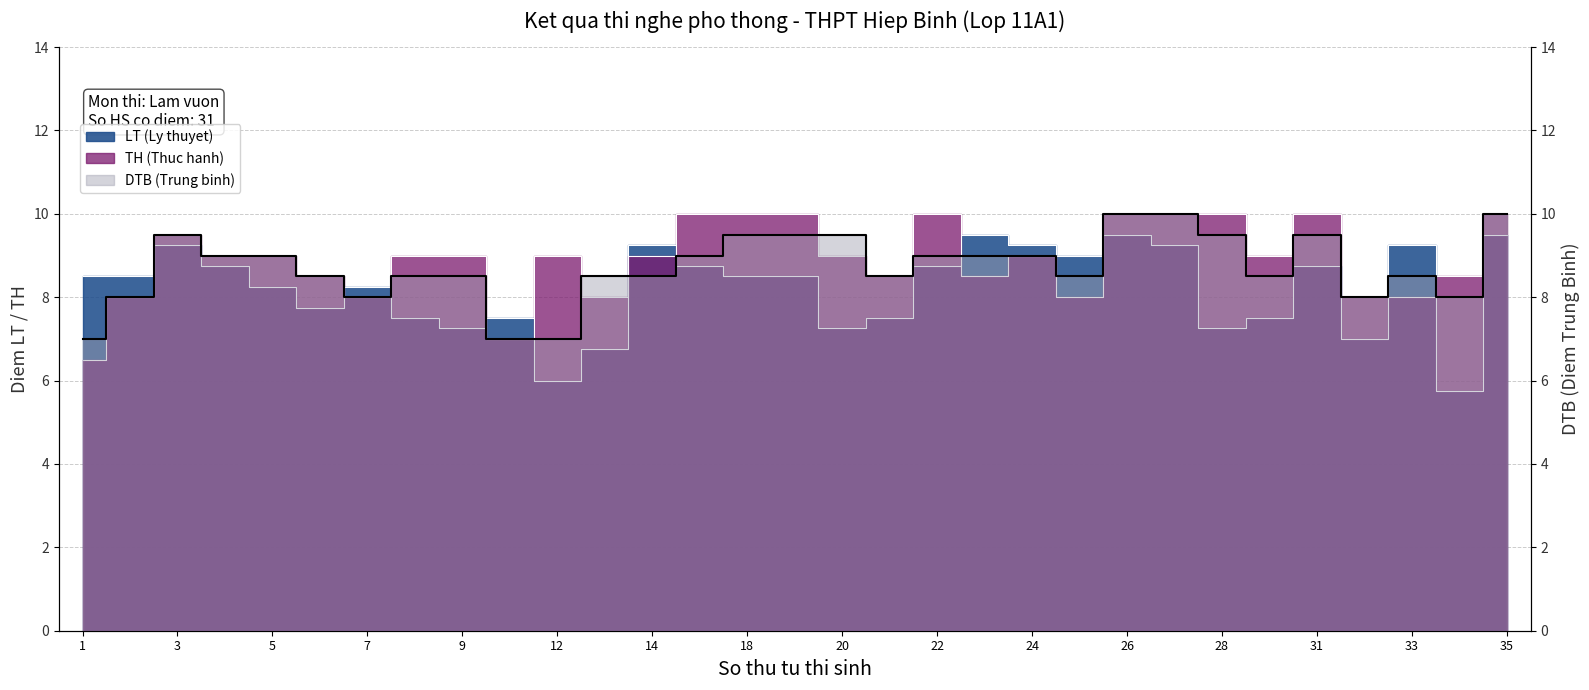

Between which two adjacent categories do LT and TH first intersect?

2 and 3